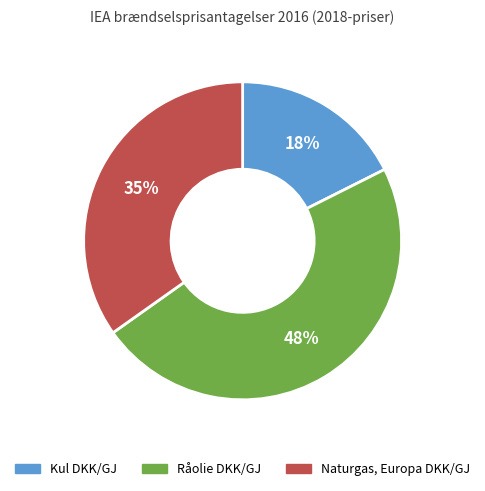

What percentage is the Råolie DKK/GJ slice, to the nearest percent?

48%